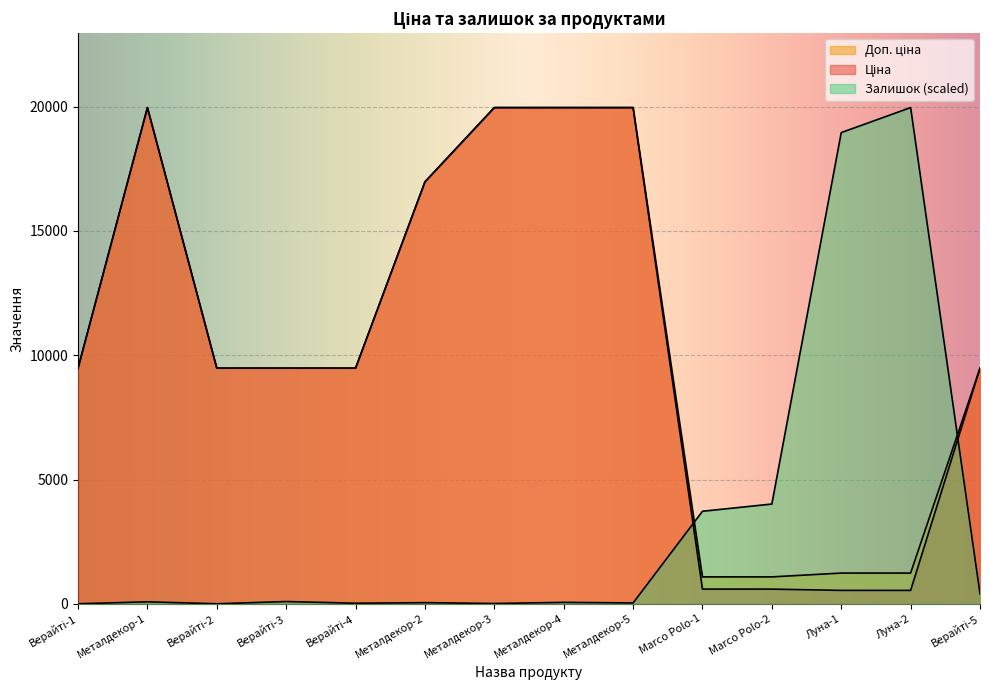

True or false: Залишок has a value of 670.8 at Верайті-5.

False